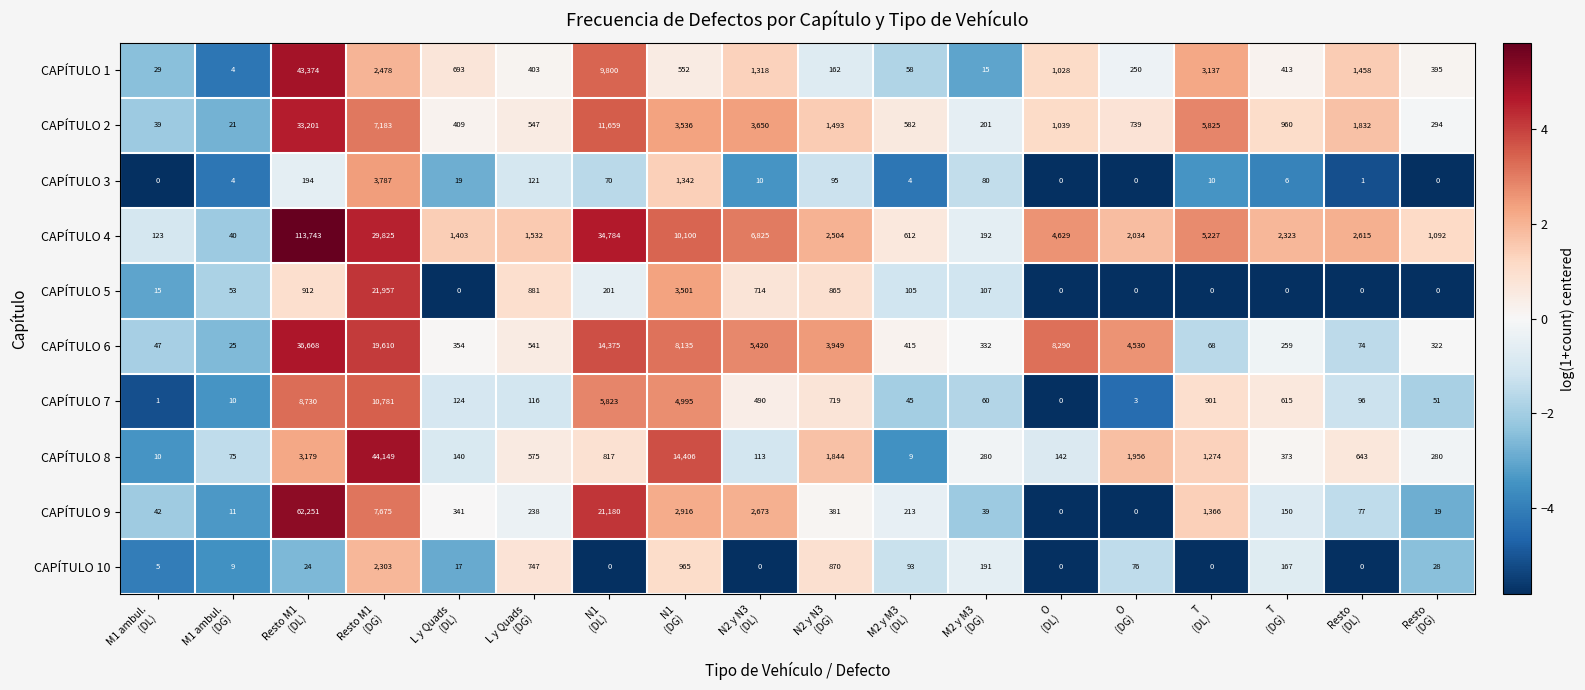

What is the difference between the maximum and minimum values in the CAPÍTULO 2 series?

33180